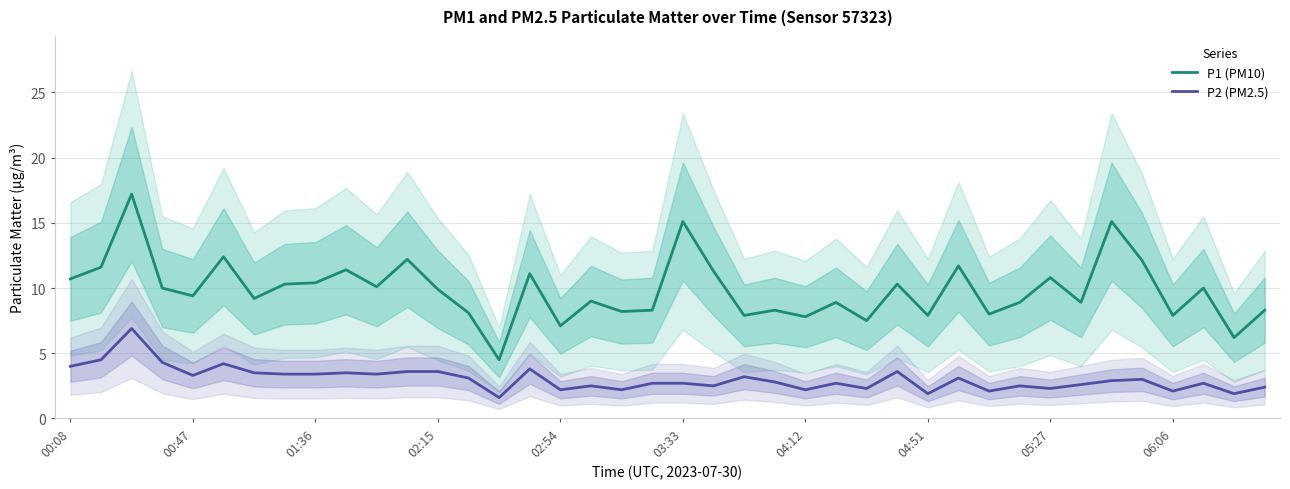

At how many categories does at least one series exceed 14?

3